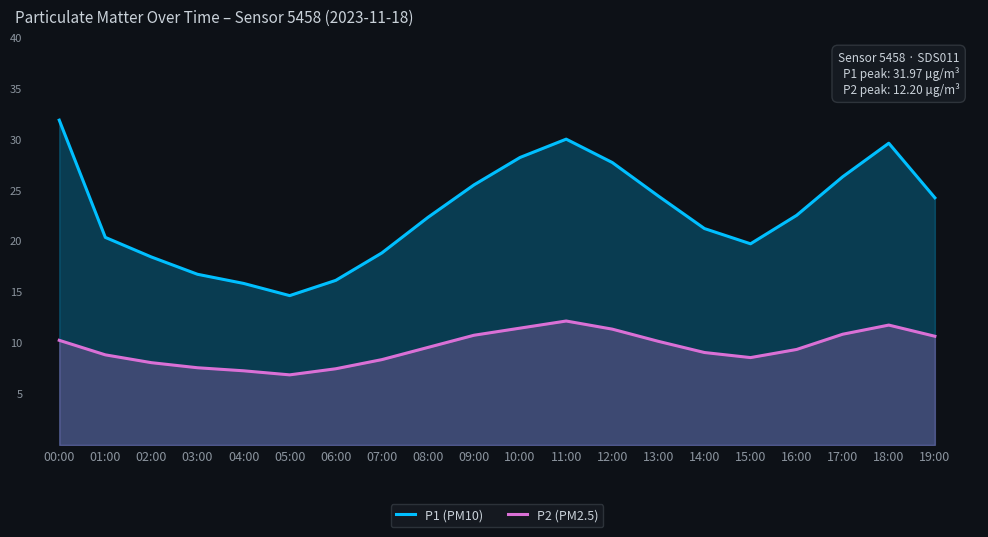

How many interior local valleys does the P1 (PM10) series have?

2